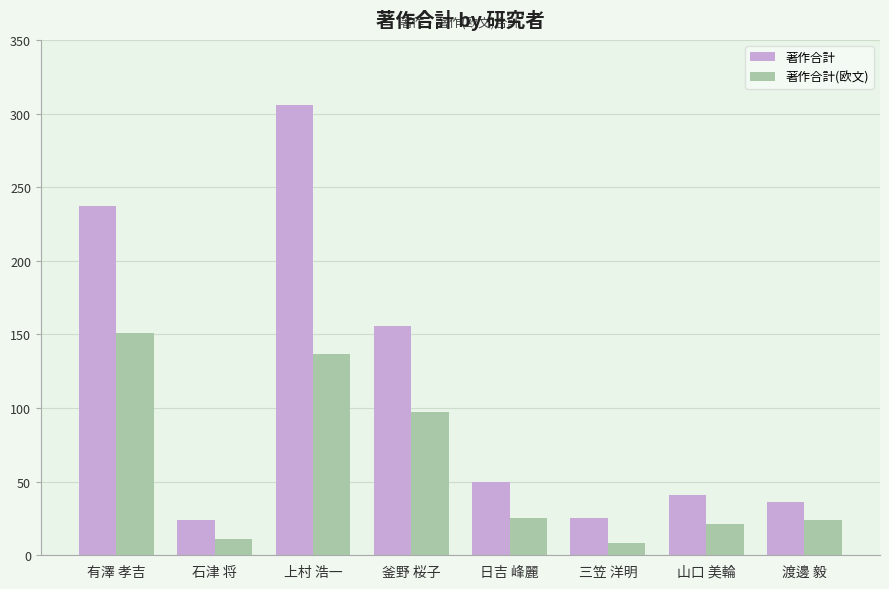

What position from the right is 石津 将?

7